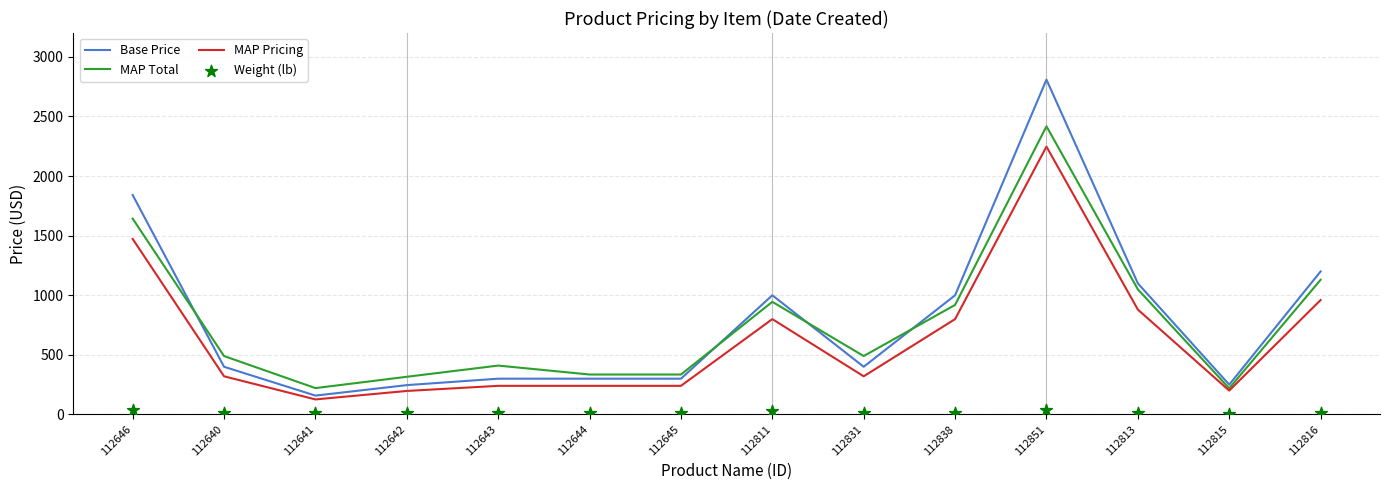

Which series contains the highest Y value?

Base Price